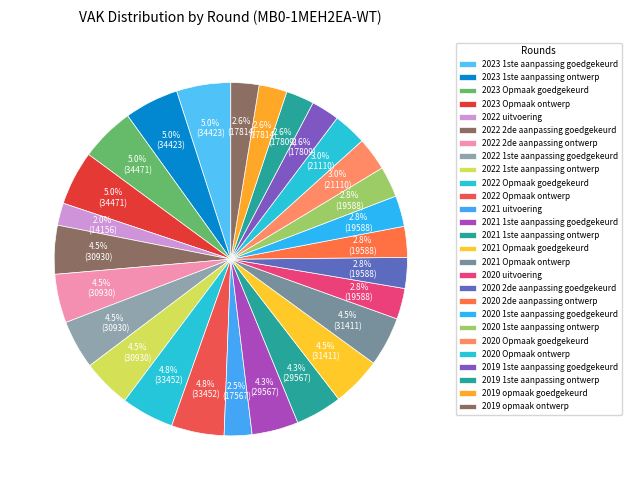

To the nearest percent, what percentage of the pie is 2022 1ste aanpassing ontwerp?

4%